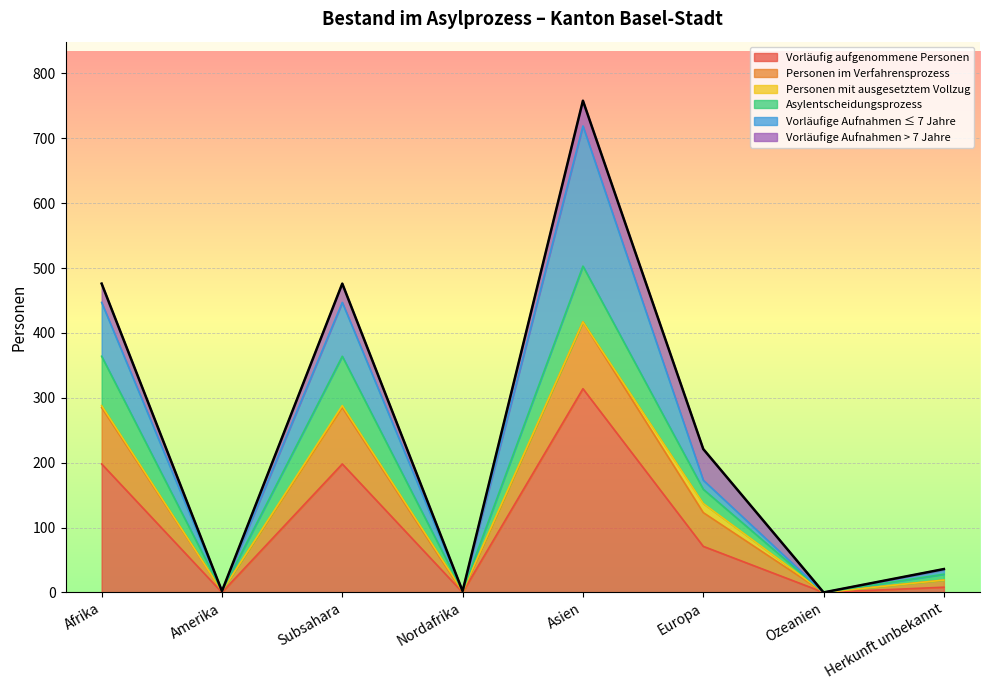

What is the value of the Personen im Verfahrensprozess point at the 4th from the left?

2